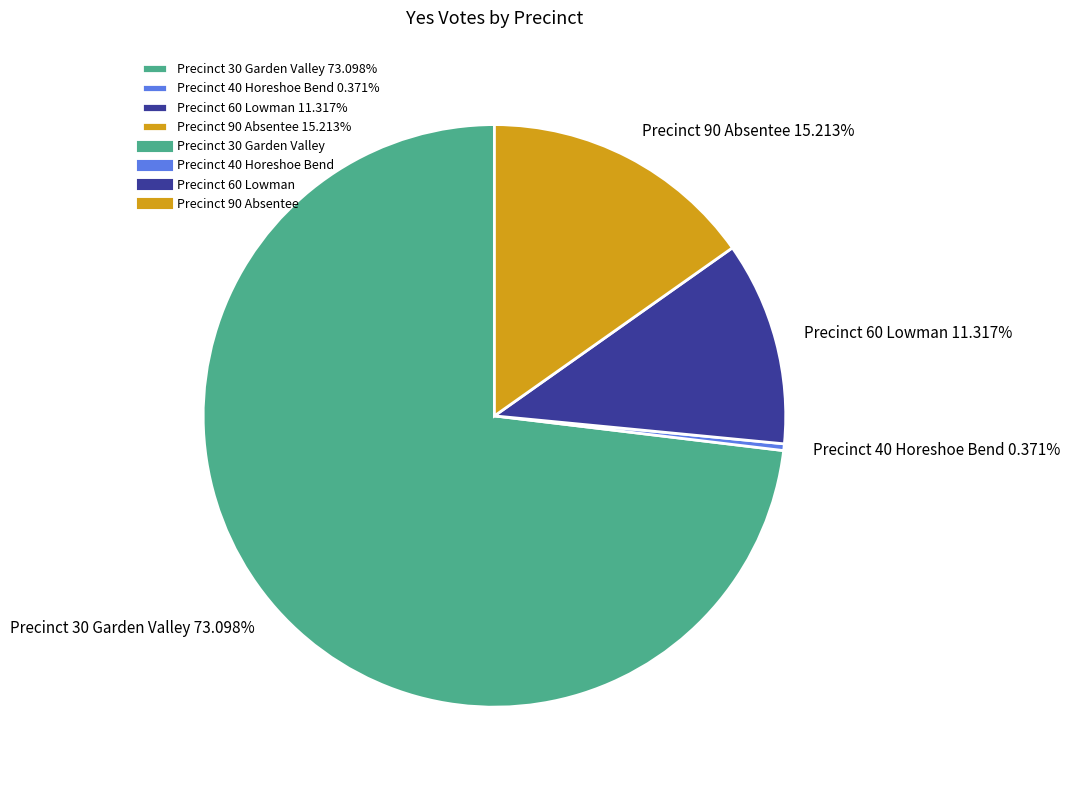

What is the smallest slice in the pie chart?

Precinct 40 Horeshoe Bend